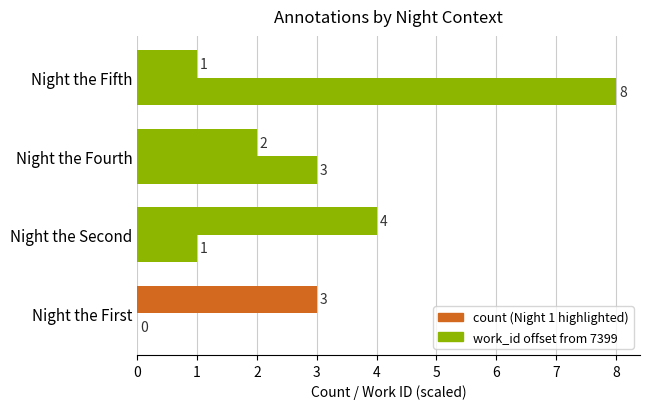

How many series are shown in this chart?

2